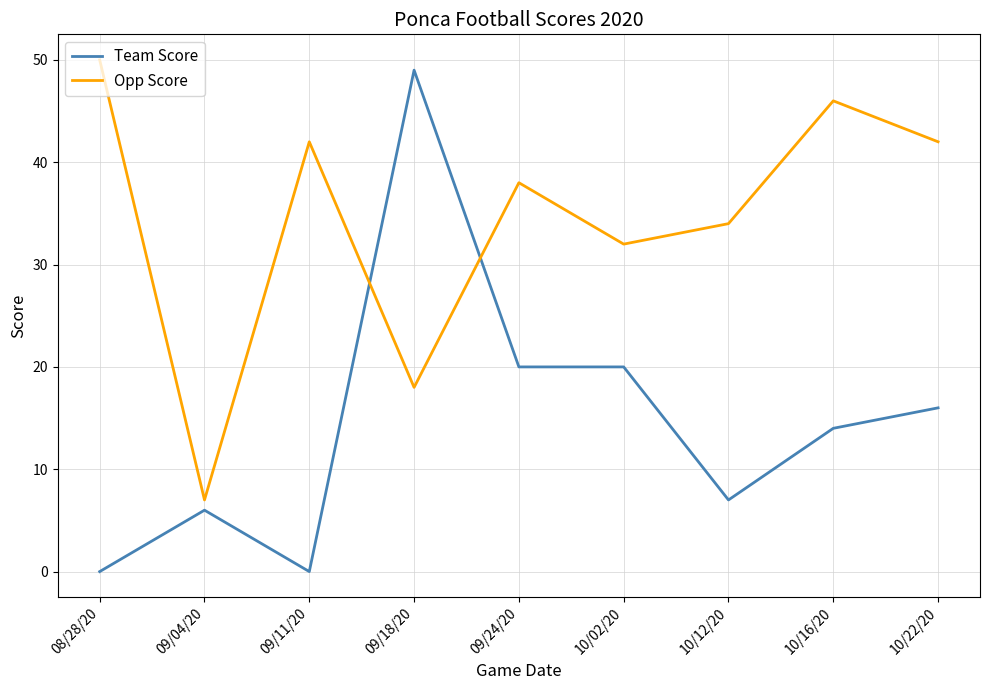

Rank the series by their average value, from lowest to highest.

Team Score, Opp Score